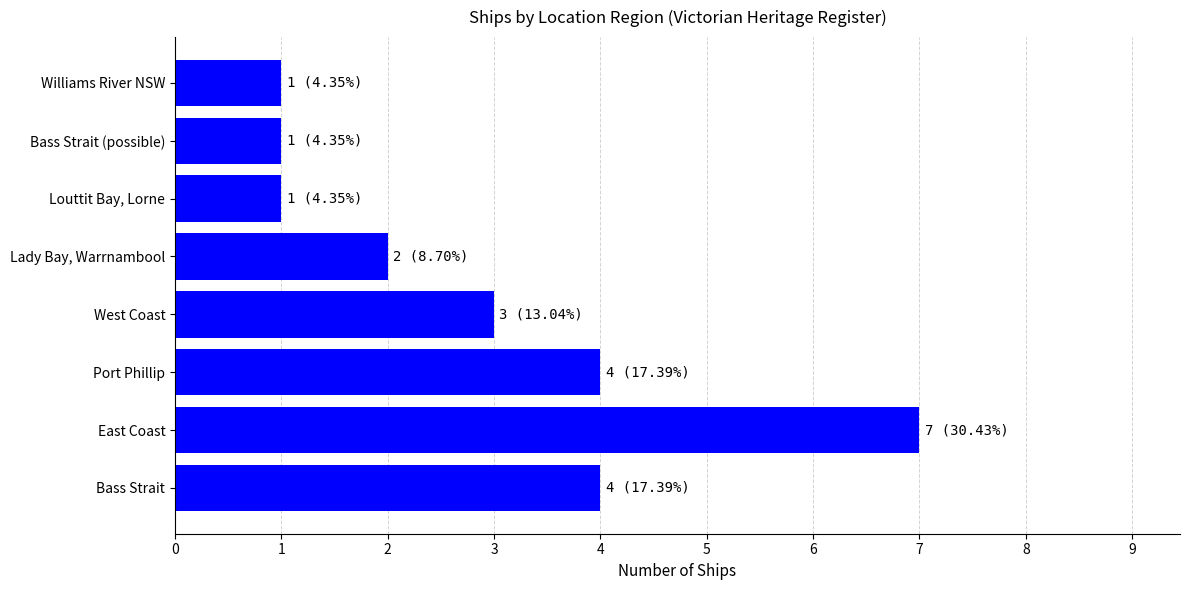

What is the difference between the maximum and minimum values?

6